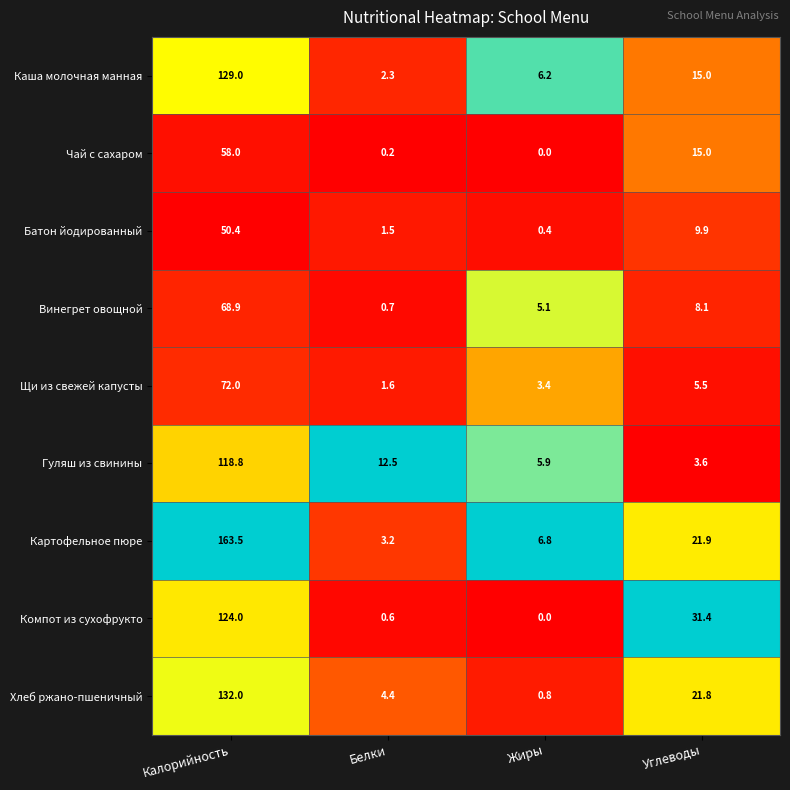

Rank the series at Белки from lowest to highest value.

Чай с сахаром, Компот из сухофрукто, Винегрет овощной, Батон йодированный, Щи из свежей капусты, Каша молочная манная, Картофельное пюре, Хлеб ржано-пшеничный, Гуляш из свинины